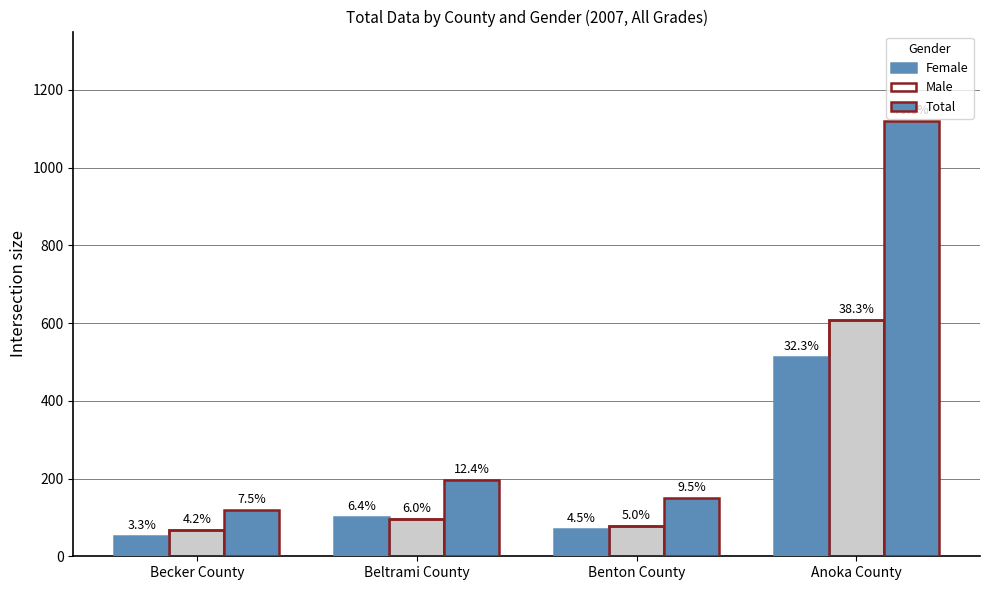

The Total series shows 1120 at Anoka County. True or false?

True